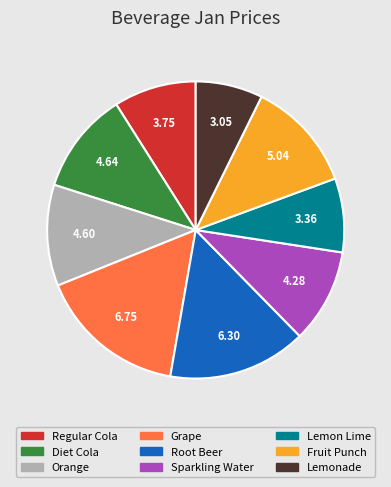

Do Lemonade and Sparkling Water together represent more than half of the pie?

No